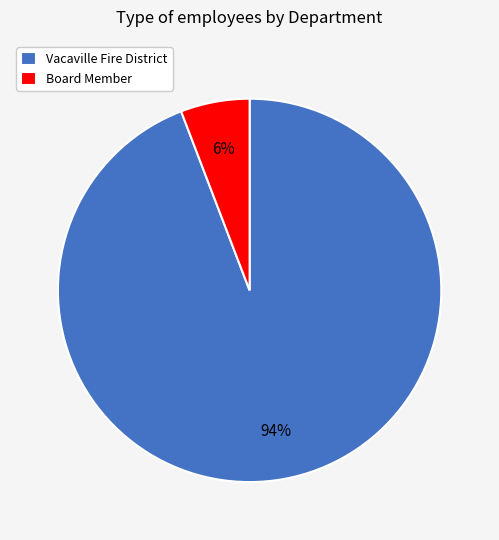

To the nearest percent, what portion does Vacaville Fire District represent?

94%